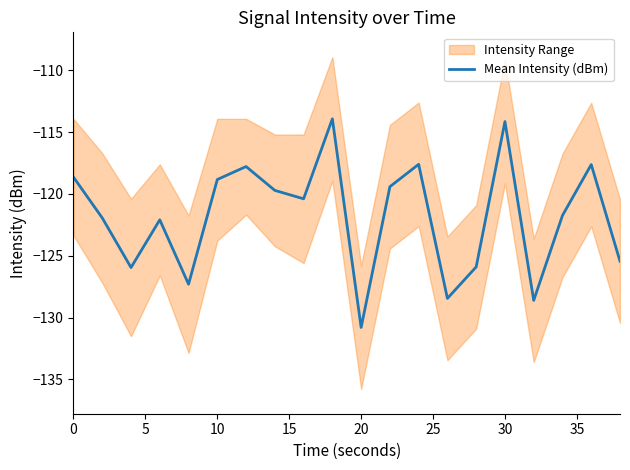

True or false: Mean Intensity (dBm) has a value of -42.3 at 0.

False